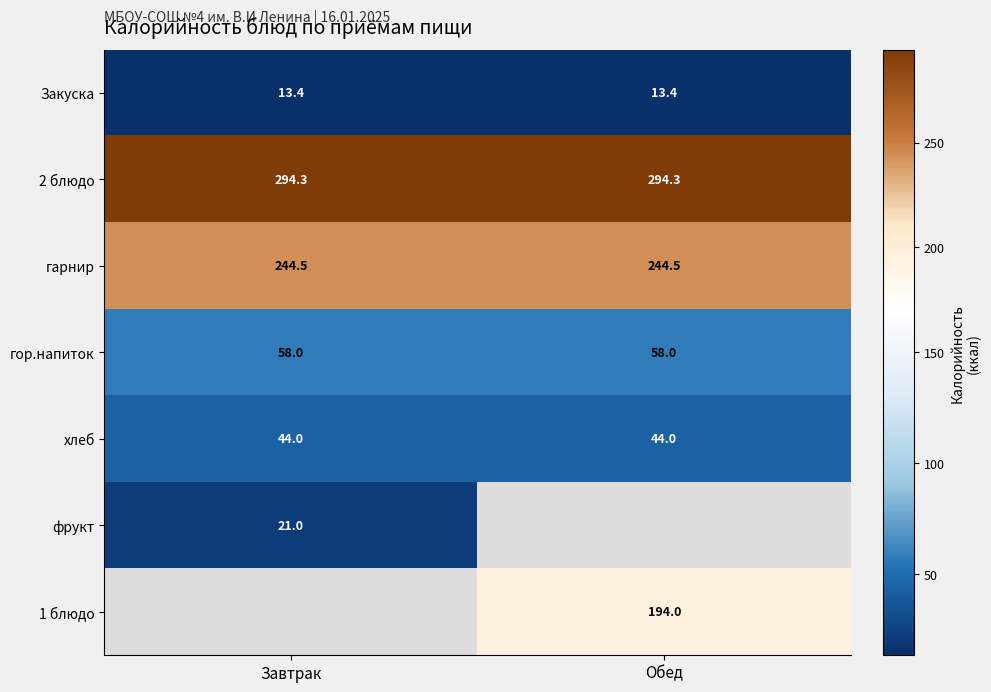

The value of 1 блюдо at Обед is 286.2. True or false?

False